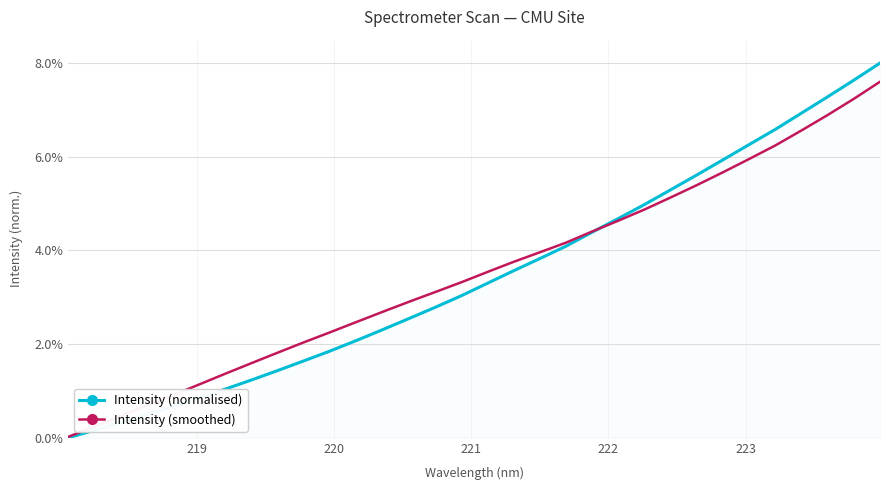

What is the greatest value displayed?

8.0